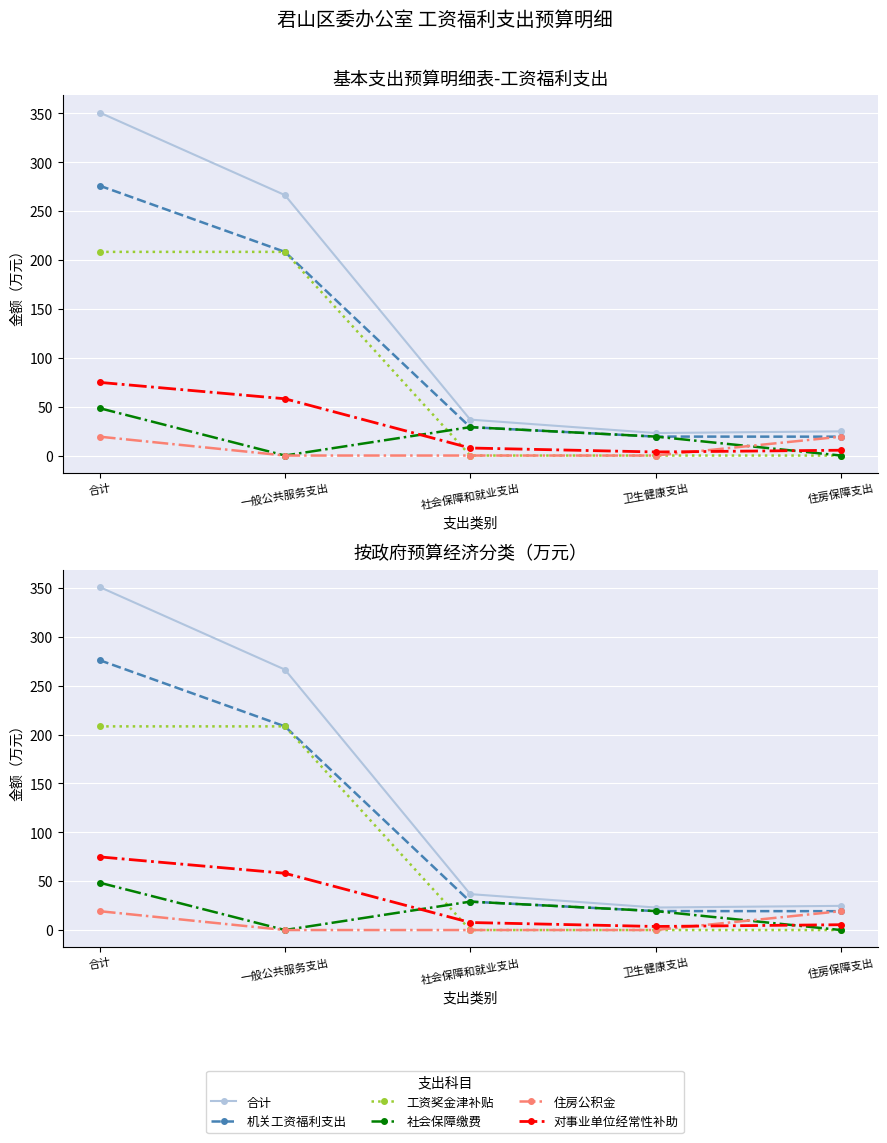

At which category does the chart reach its peak across all series?

合计